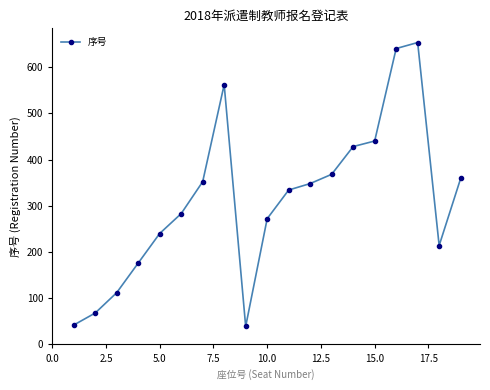

Reading left to right, what are all the values shown in this chart?

42	68	112	176	240	283	352	562	39	272	334	348	368	428	440	640	653	214	359